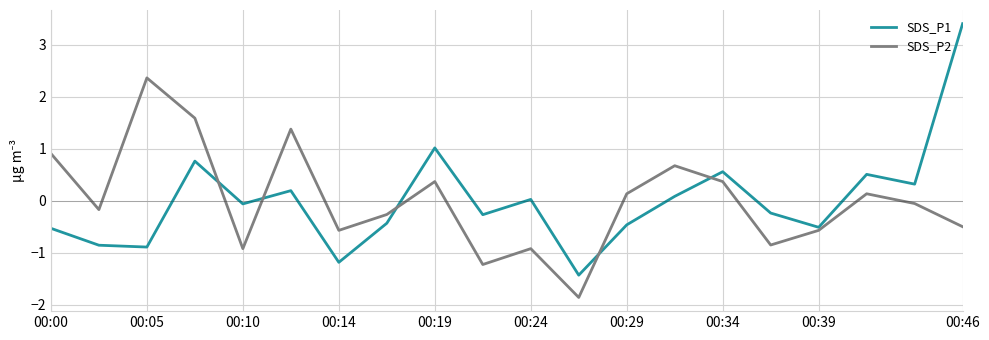

What is the difference between the maximum and minimum values in the SDS_P2 series?

4.2